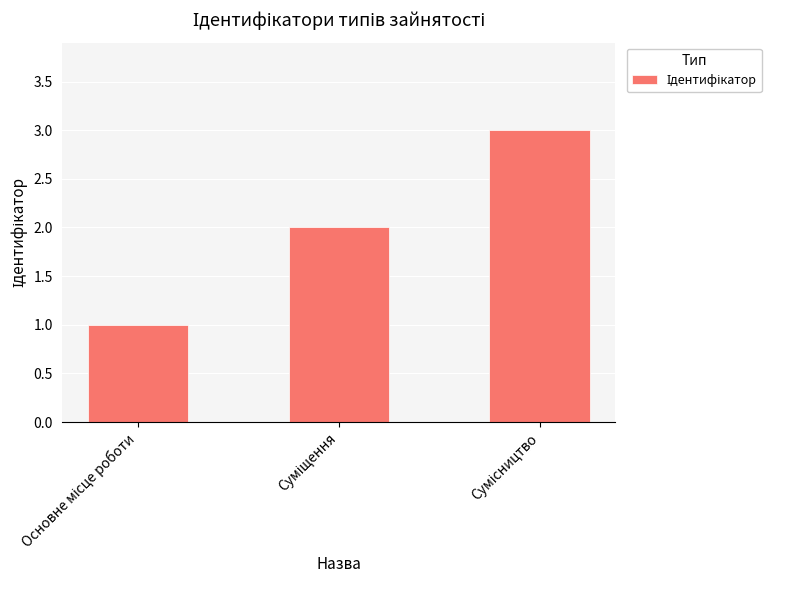

What is the maximum value shown in the chart?

3